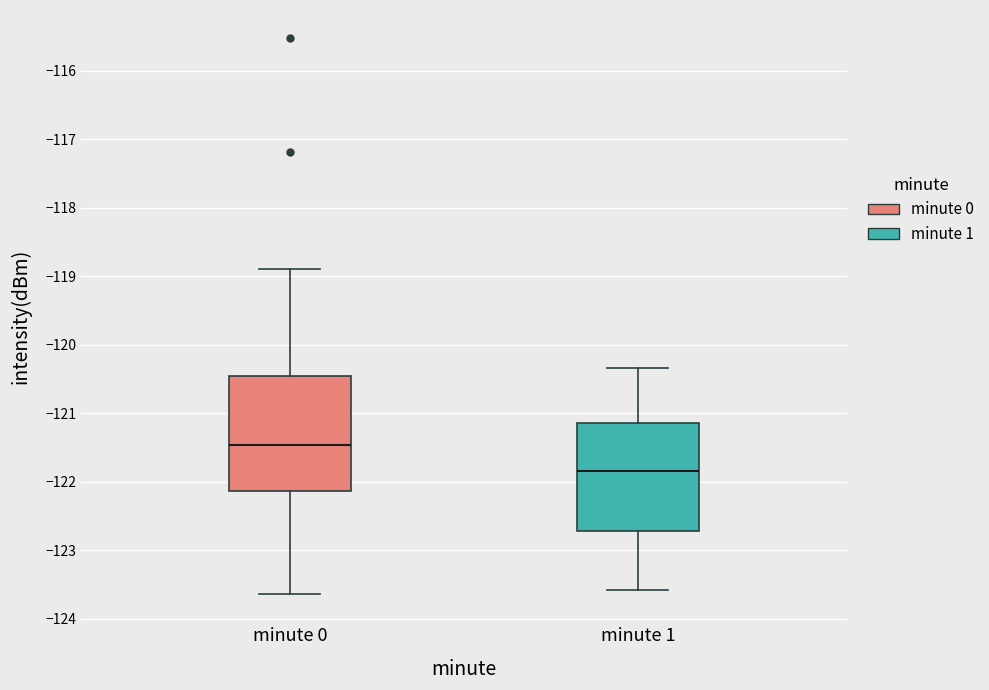

Reading left to right, transcribe this box plot: for each box, give where its median line is, the range the box spans, and where its two whiskers end, as read against the y-axis. The values are not printed on the chart, so give them approximately, as read against the axis.

minute 0: median -121.5, box -122.1 to -120.5, whiskers -123.6 to -118.9
minute 1: median -121.8, box -122.7 to -121.1, whiskers -123.6 to -120.3